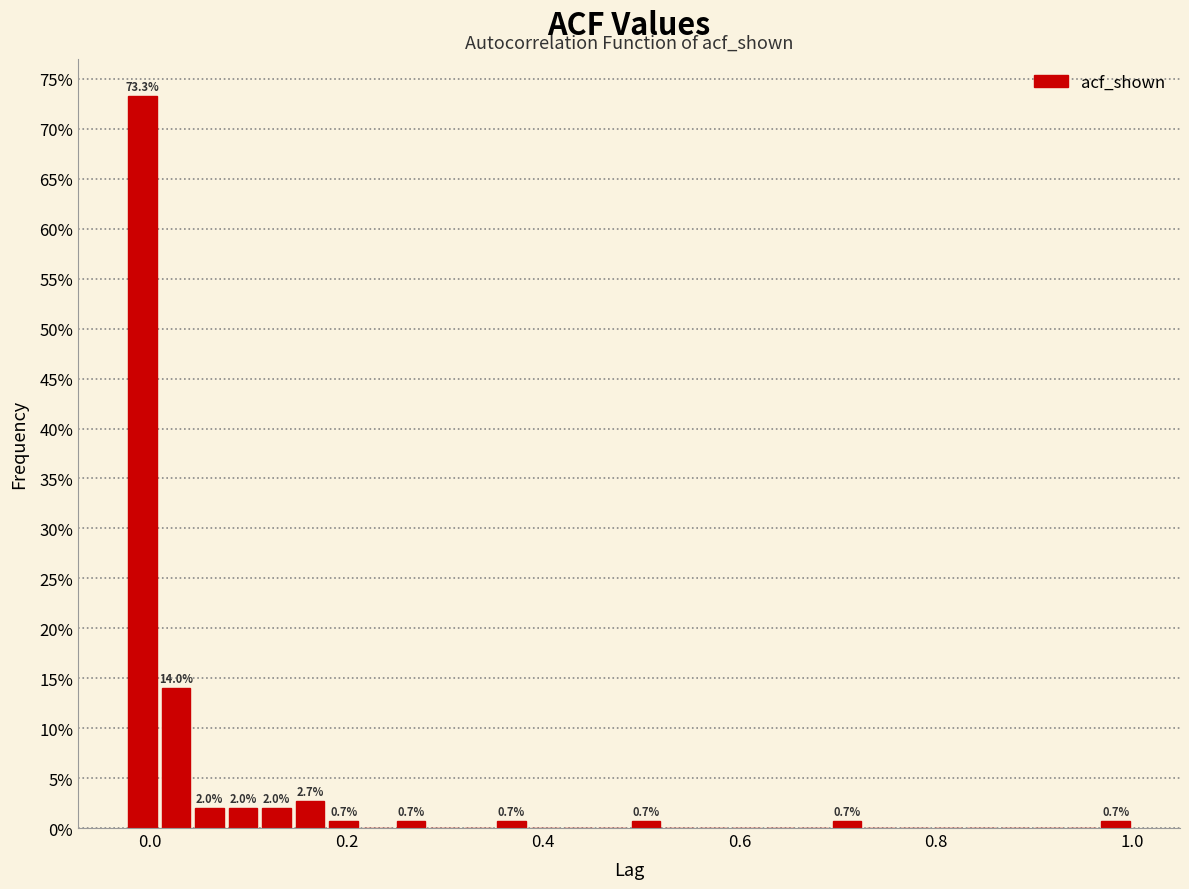

Read against the x-axis, roughly where is the centre of the tallest bar?

0.00